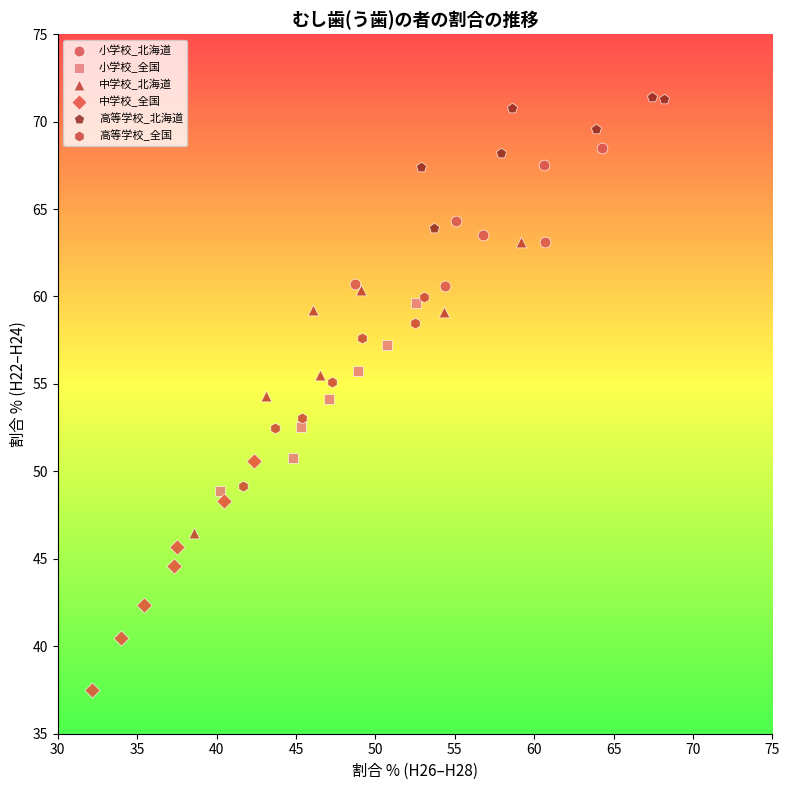

Which series contains the lowest Y value?

中学校_全国